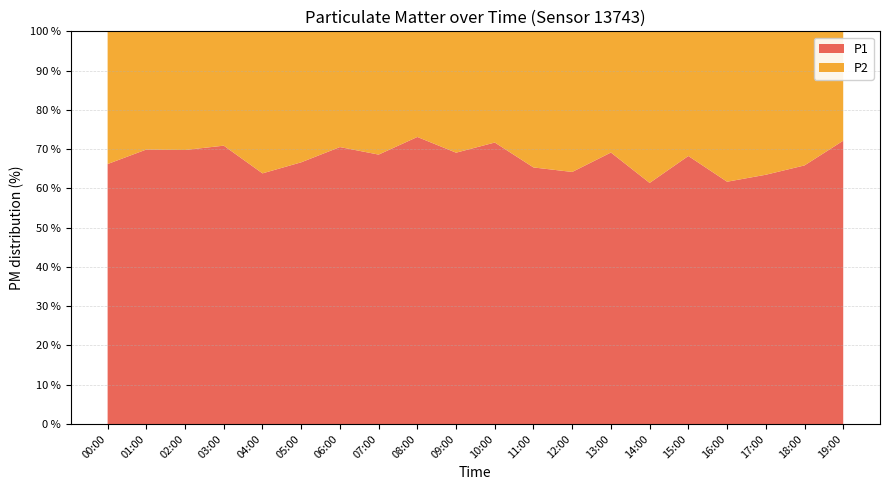

What is the maximum value for P1?

73.1